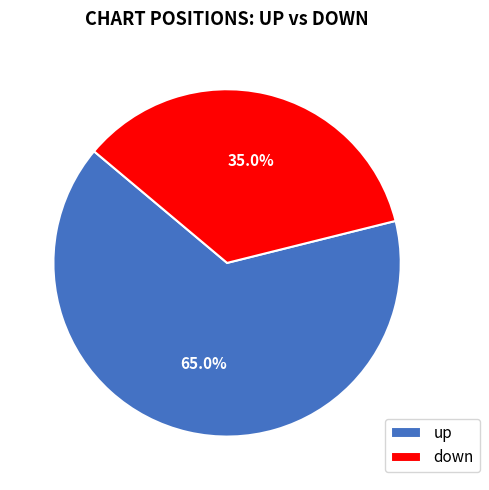

Is the sum of down and up greater than half?

Yes